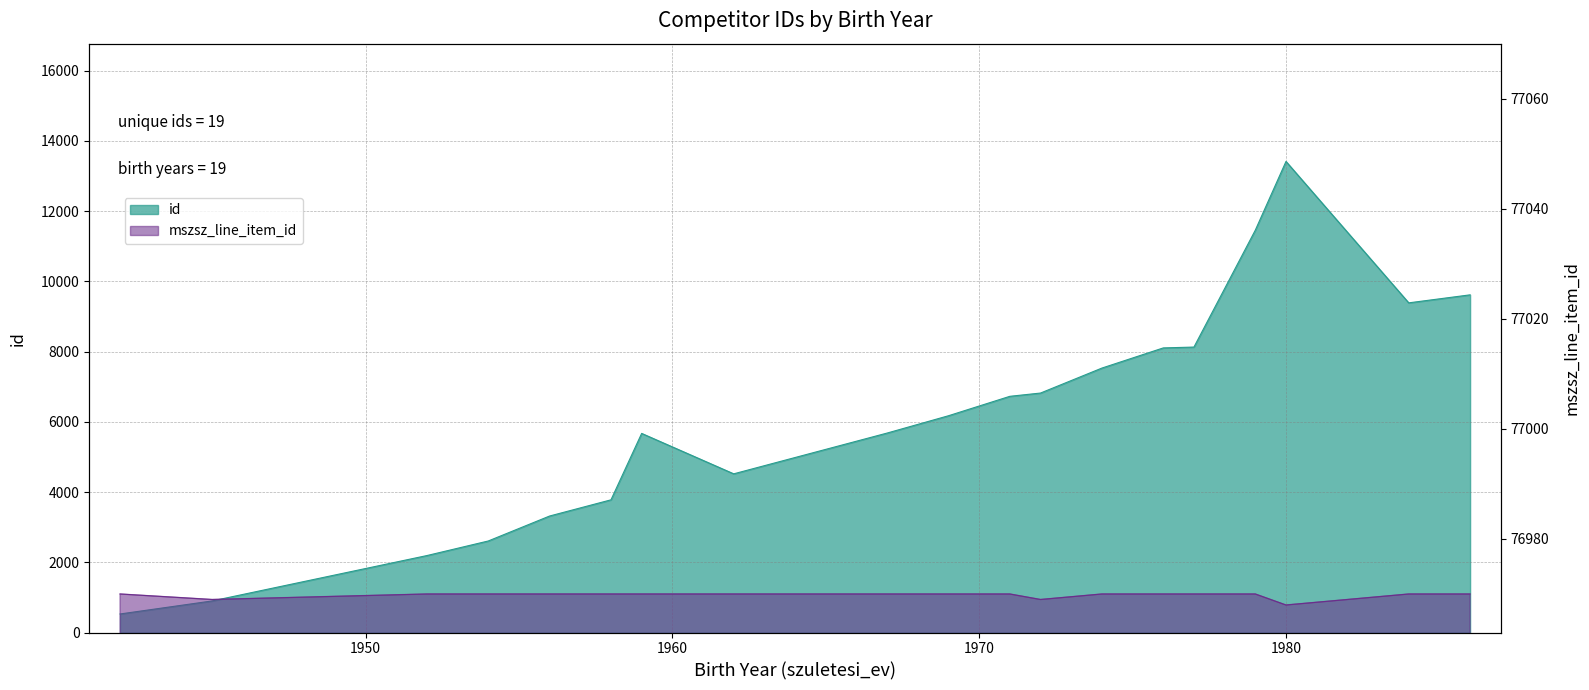

The value of id at 1979 is 11456. True or false?

True